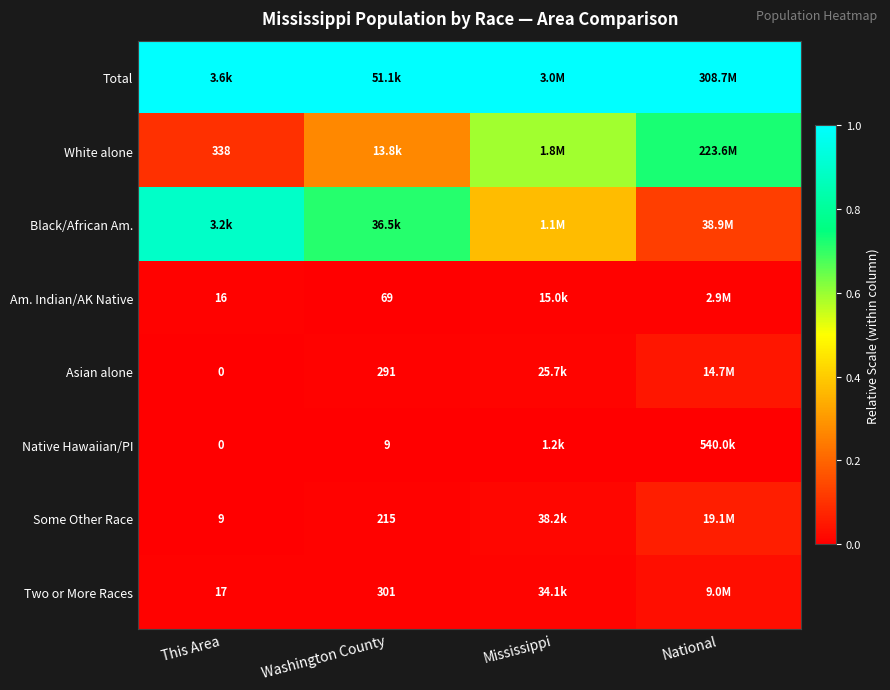

At Mississippi, list the series in order from largest to smallest.

Total, White alone, Black/African Am., Some Other Race, Two or More Races, Asian alone, Am. Indian/AK Native, Native Hawaiian/PI